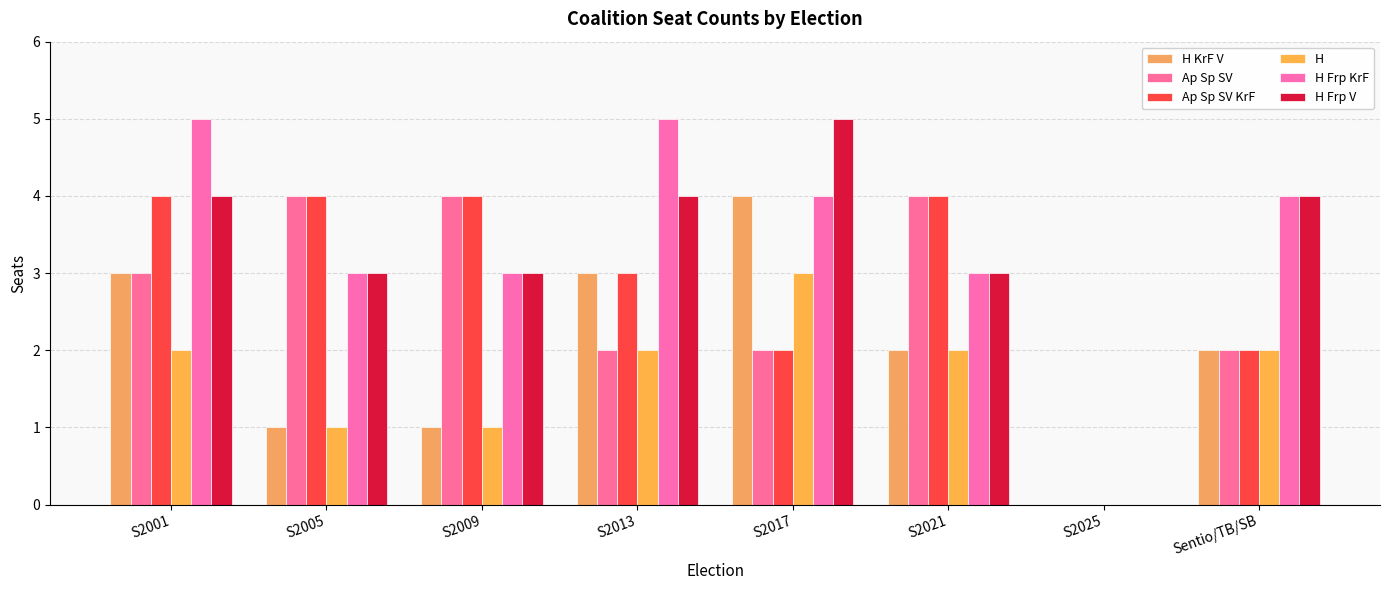

What is the difference between the second highest and minimum values in the H Frp KrF series?

5